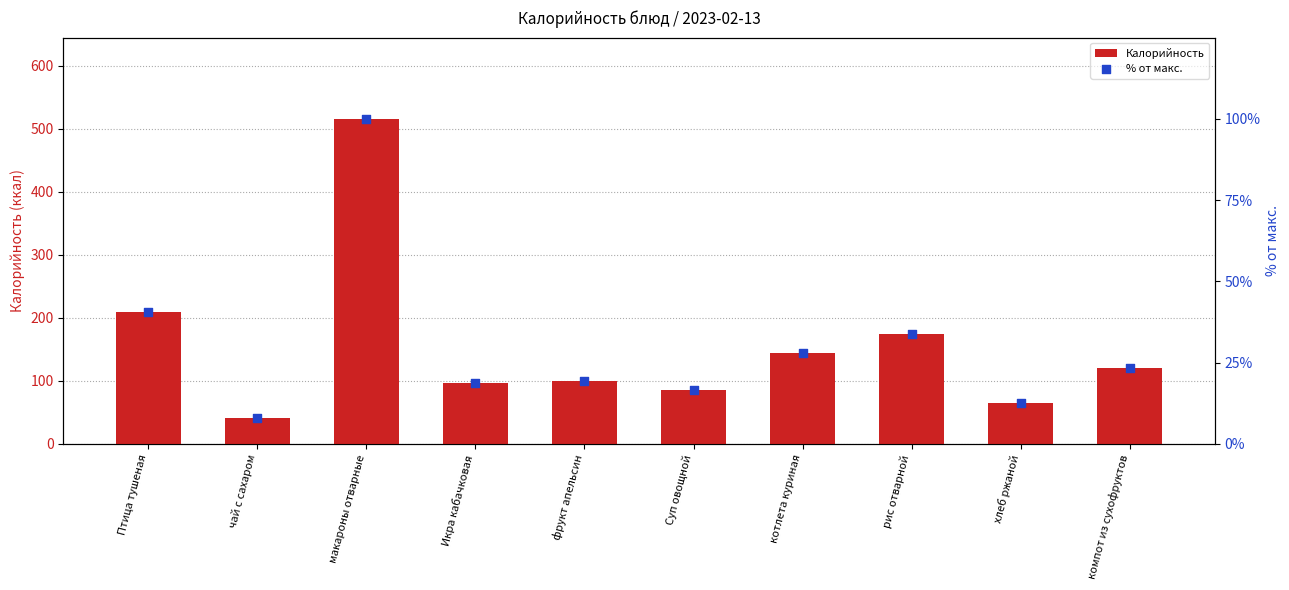

What are all the series names shown in the legend?

Калорийность, % от макс.